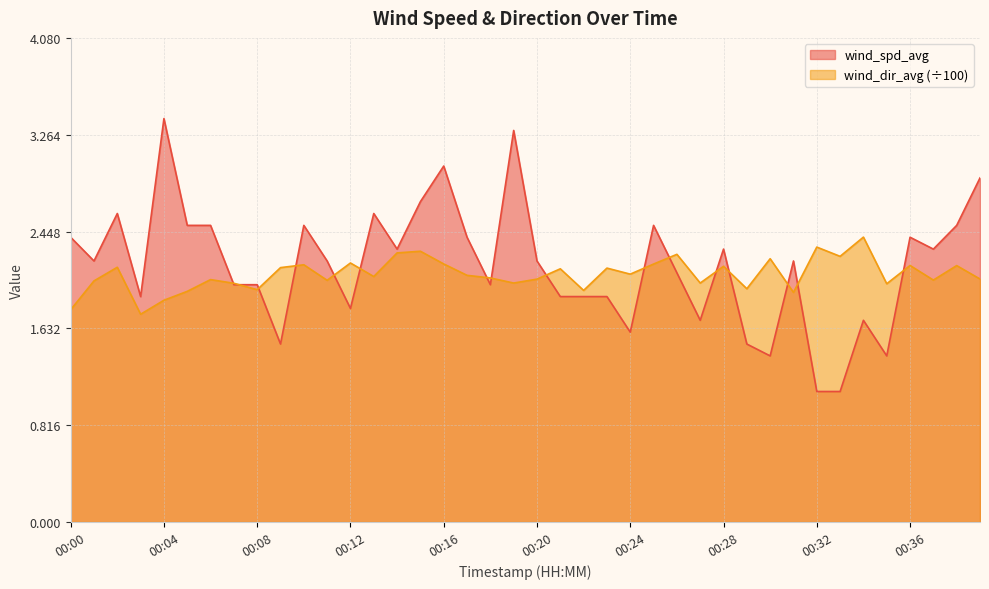

How many times do wind_dir_avg and wind_spd_avg cross each other?

16